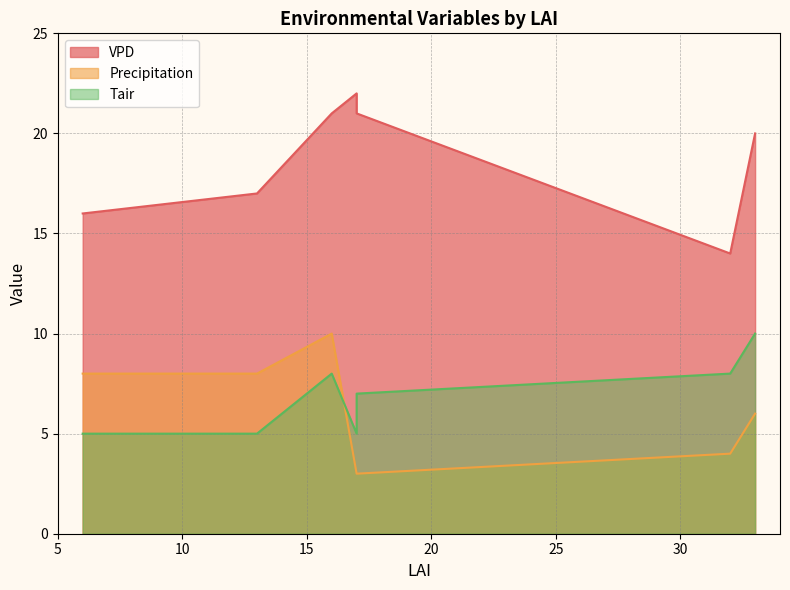

What is the difference between the maximum and minimum values in the Precipitation series?

7